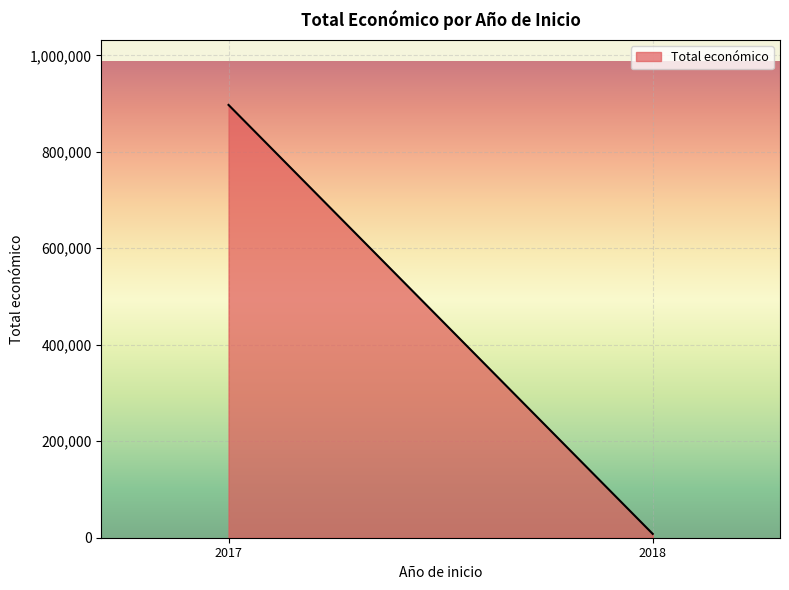

Reading left to right, list all the values displayed in this chart.

2017=897212	2018=7903